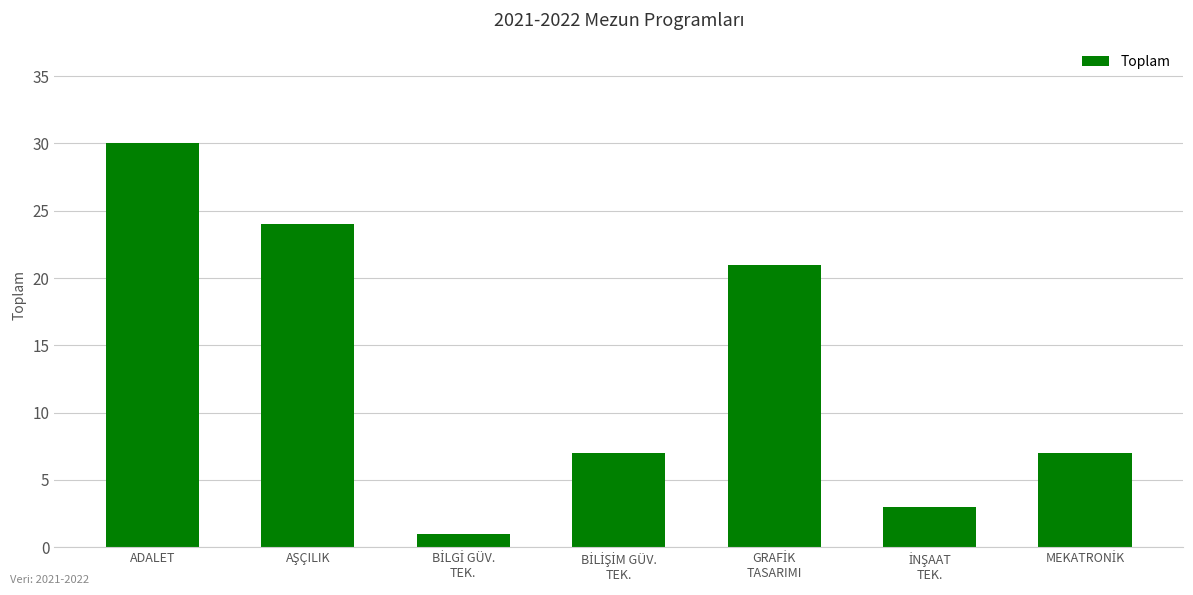

The value at ADALET is 12. True or false?

False